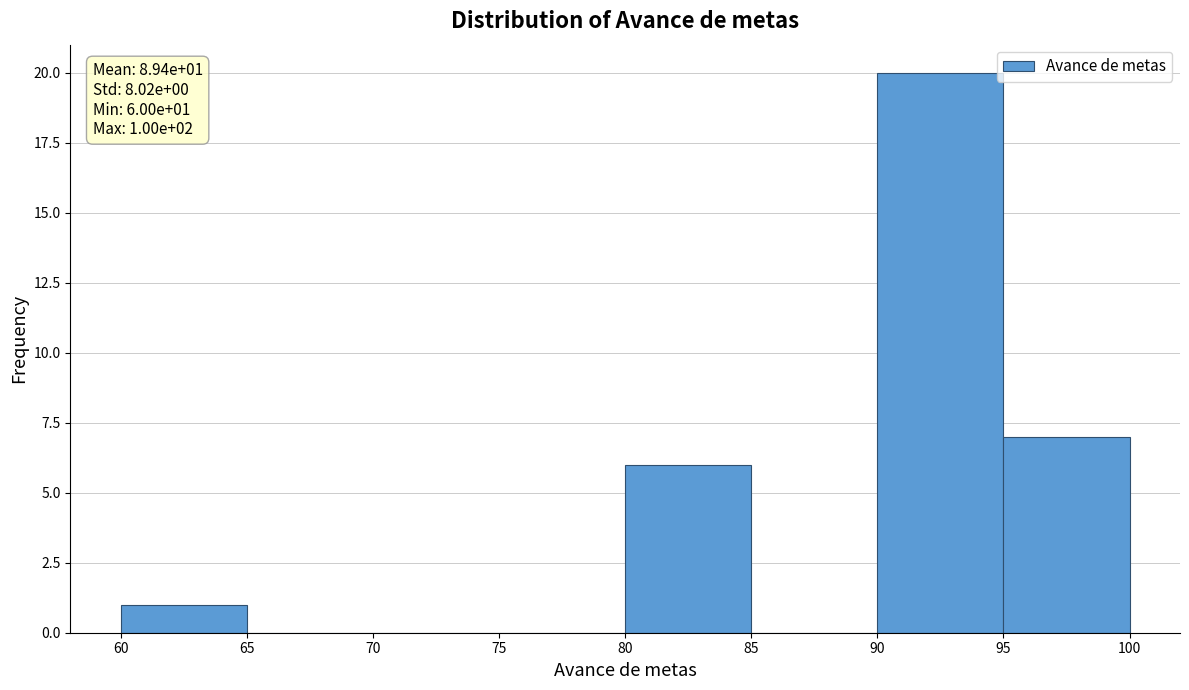

Which range on the x-axis has the tallest bar?

90 to 95